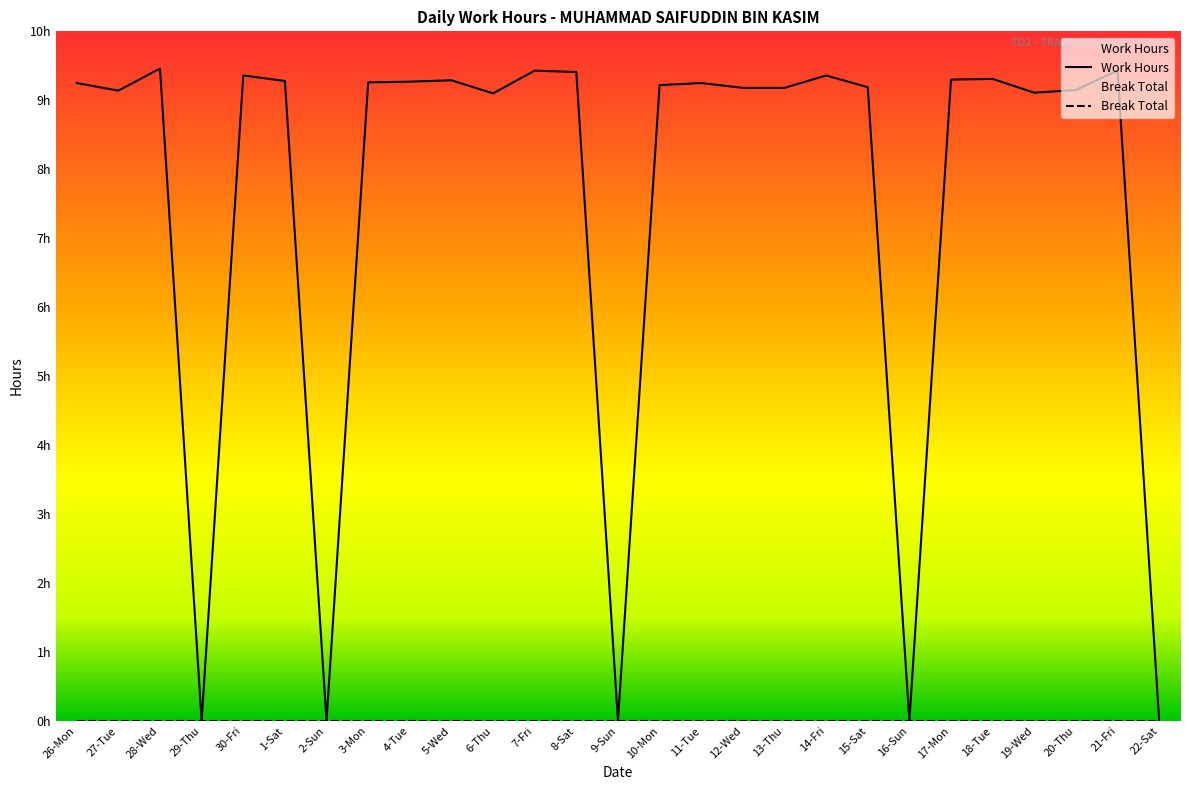

List the labels in order of value, smallest first.

29-Thu, 2-Sun, 9-Sun, 16-Sun, 22-Sat, 6-Thu, 19-Wed, 27-Tue, 20-Thu, 12-Wed, 13-Thu, 15-Sat, 10-Mon, 26-Mon, 11-Tue, 3-Mon, 4-Tue, 1-Sat, 5-Wed, 17-Mon, 18-Tue, 30-Fri, 14-Fri, 8-Sat, 7-Fri, 21-Fri, 28-Wed